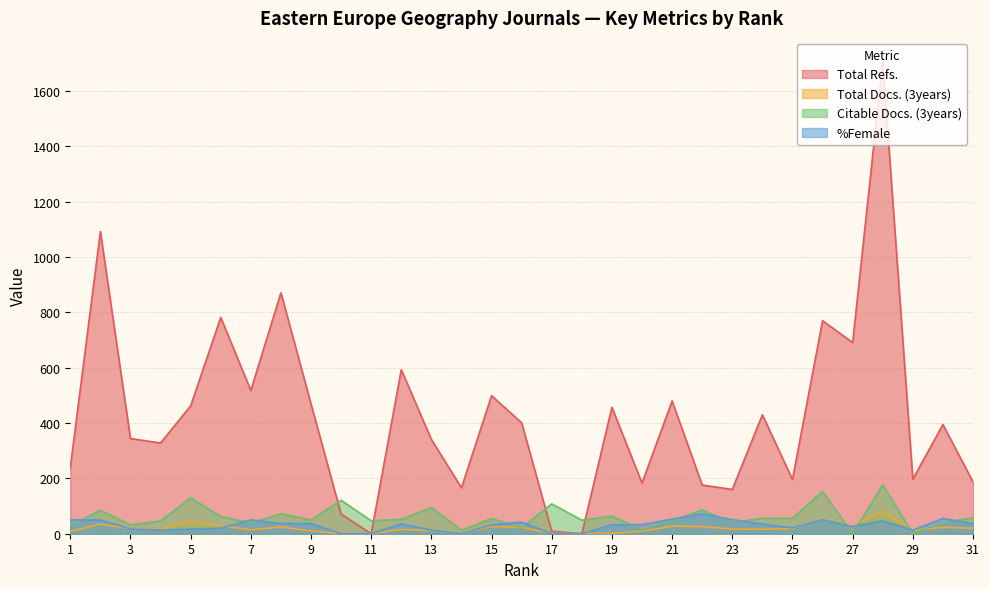

True or false: Total Docs. (3years) and Citable Docs. (3years) cross at least once.

True